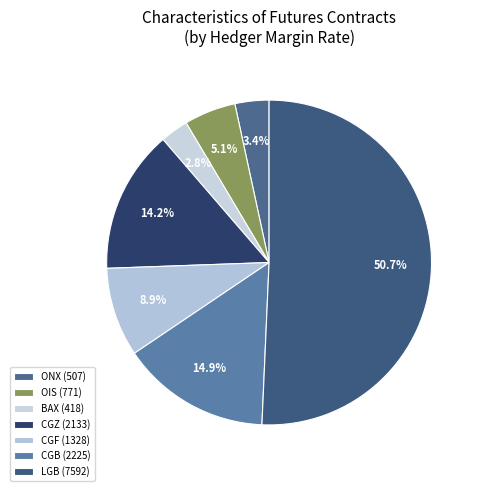

True or false: OIS accounts for 16% of the total.

False